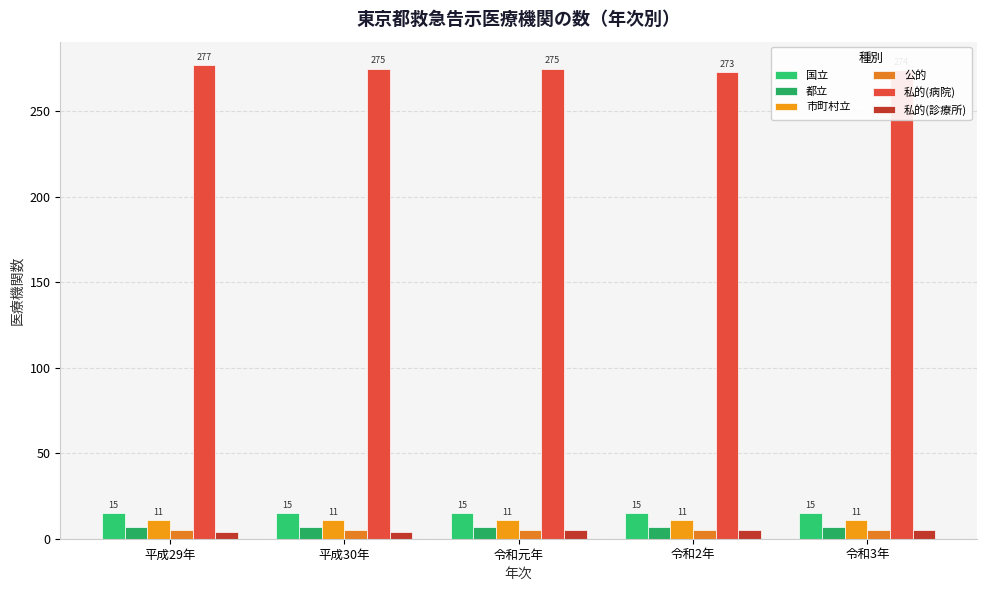

What is the minimum value for 公的?

5